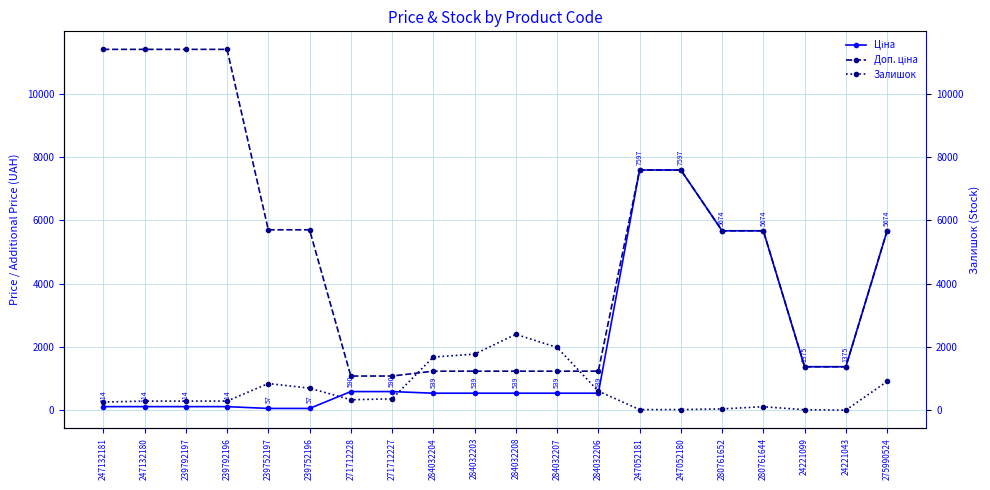

What is the difference between the second highest and second lowest values in the Доп. ціна series?

10328.3